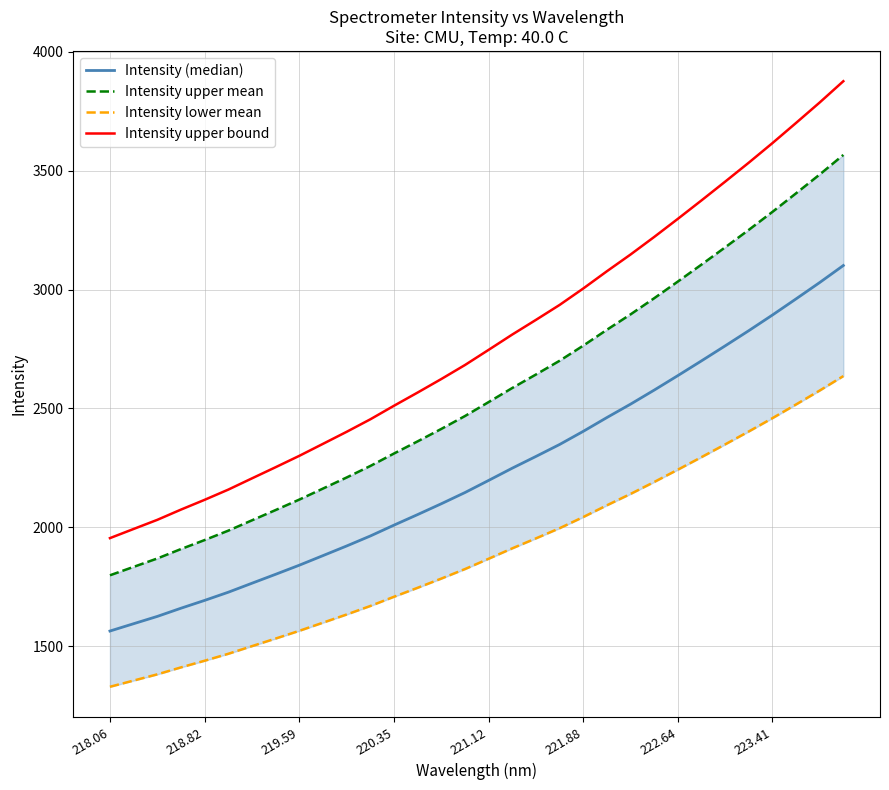

Reading left to right, list all the values displayed in this chart.

Intensity (median): 1563.6	1594.4	1625.1	1659.6	1692.6	1726.9	1764.8	1802.4	1840.6	1881.0	1921.5	1963.6	2009.2	2053.7	2099.2	2146.4	2197.4	2249.0	2298.3	2348.5	2403.9	2461.9	2518.3	2577.3	2638.3	2700.4	2763.4	2827.3	2893.1	2961.0	3029.9	3101.4
Intensity upper mean: 1798.1	1833.5	1868.9	1908.5	1946.4	1986.0	2029.5	2072.8	2116.7	2163.2	2209.7	2258.1	2310.6	2361.8	2414.1	2468.3	2527.0	2586.3	2643.0	2700.8	2764.5	2831.2	2896.0	2963.9	3034.0	3105.4	3177.9	3251.4	3327.1	3405.2	3484.3	3566.6
Intensity lower mean: 1329.0	1355.2	1381.3	1410.7	1438.7	1467.9	1500.1	1532.0	1564.6	1598.9	1633.3	1669.1	1707.8	1745.7	1784.3	1824.4	1867.8	1911.6	1953.5	1996.3	2043.3	2092.7	2140.5	2190.7	2242.6	2295.3	2348.9	2403.2	2459.1	2516.9	2575.4	2636.2
Intensity upper bound: 1954.5	1993.0	2031.4	2074.5	2115.7	2158.7	2206.0	2253.0	2300.8	2351.3	2401.9	2454.5	2511.5	2567.2	2624.0	2682.9	2746.8	2811.2	2872.8	2935.7	3004.9	3077.4	3147.8	3221.7	3297.9	3375.4	3454.2	3534.2	3616.4	3701.3	3787.3	3876.7